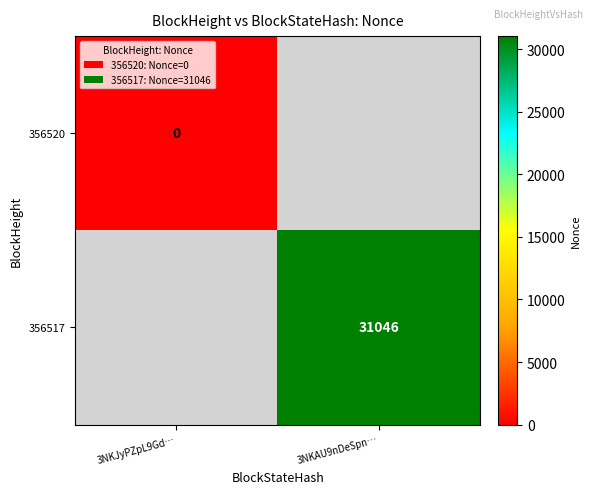

True or false: 356517 has a value of 52260 at 3NKAU9nDeSpn….

False